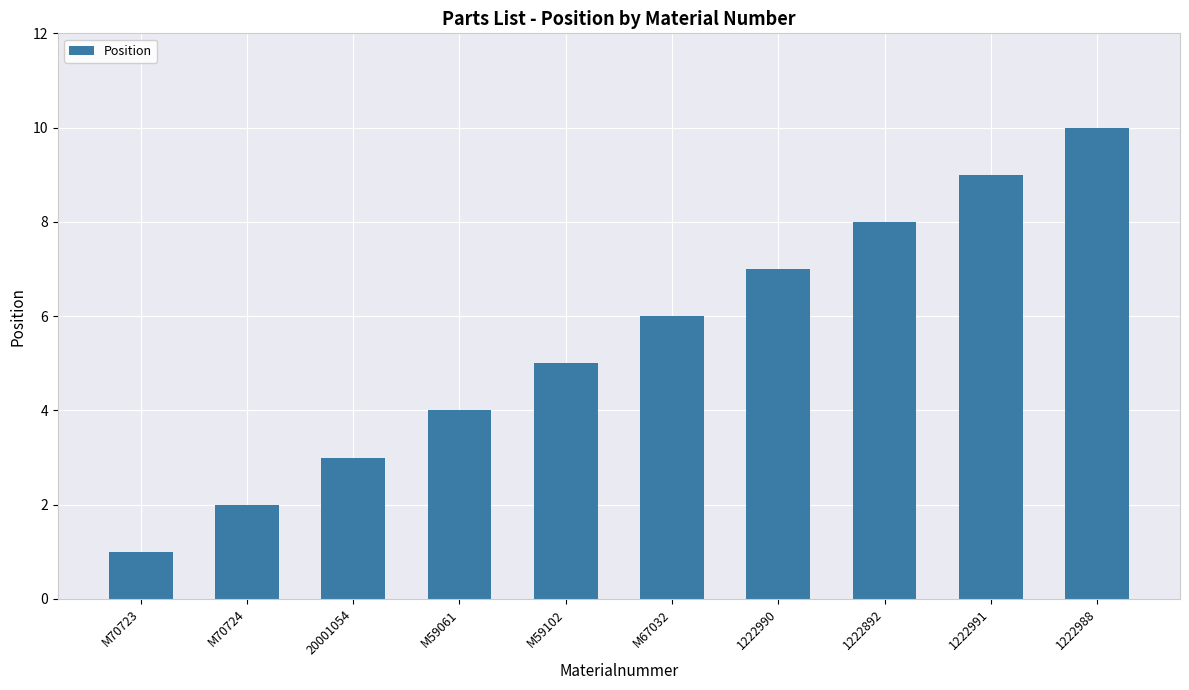

What is the value of the 2nd bar from the left?

2